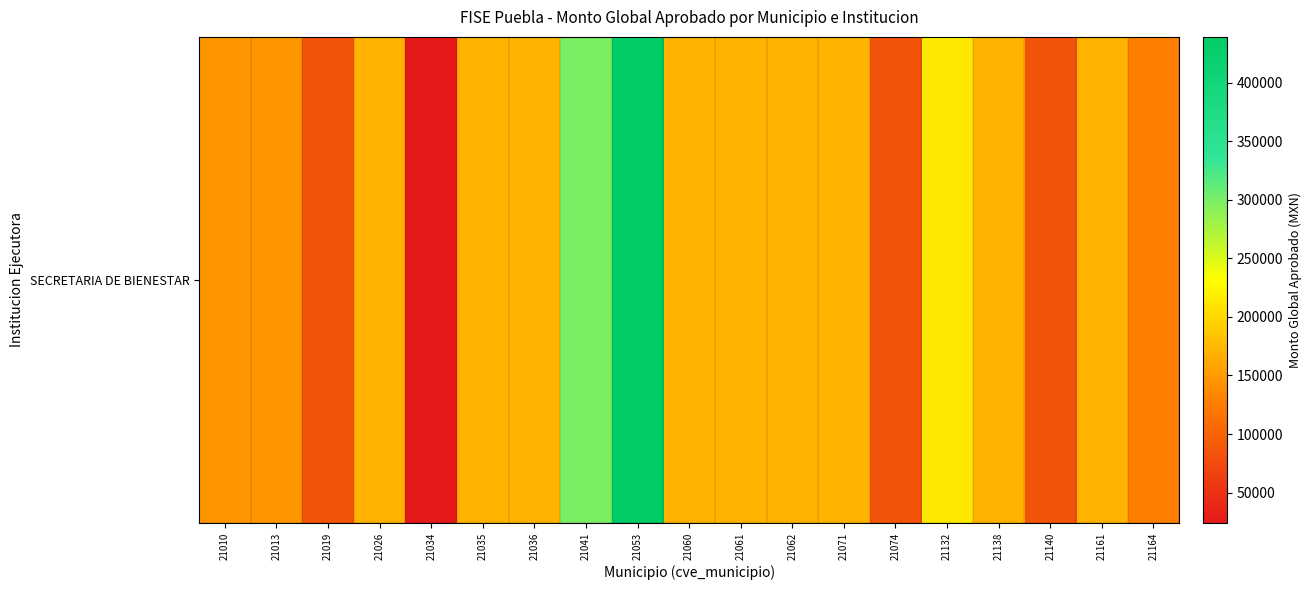

Which category has the highest value across all series?

21053